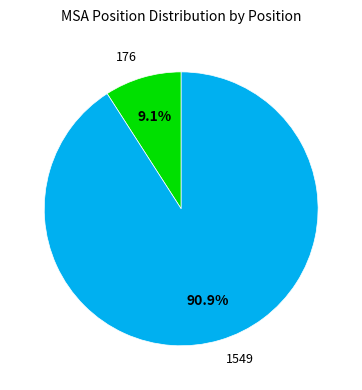

Is it true that 1549 is 91% of the pie?

True